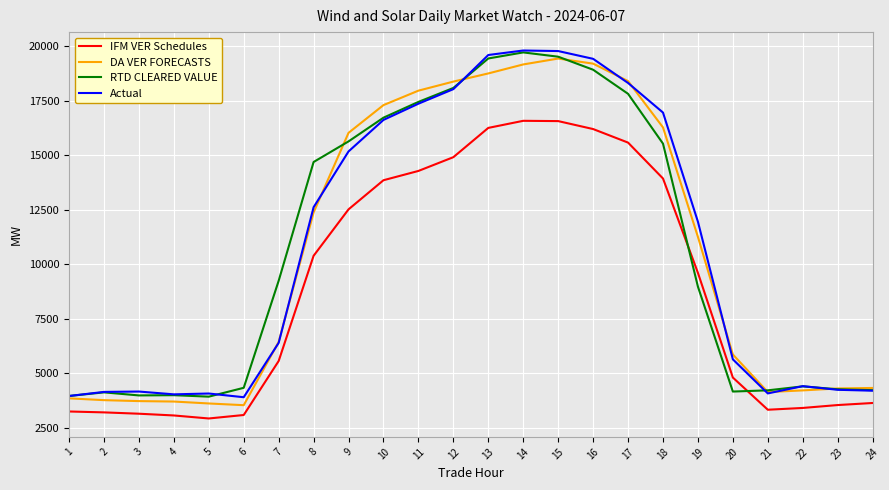

True or false: IFM VER Schedules and DA VER FORECASTS cross at least once.

False